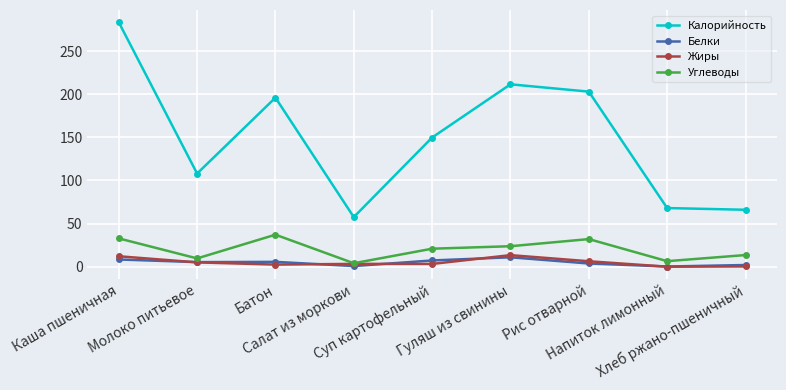

At how many categories does at least one series exceed 43?

9